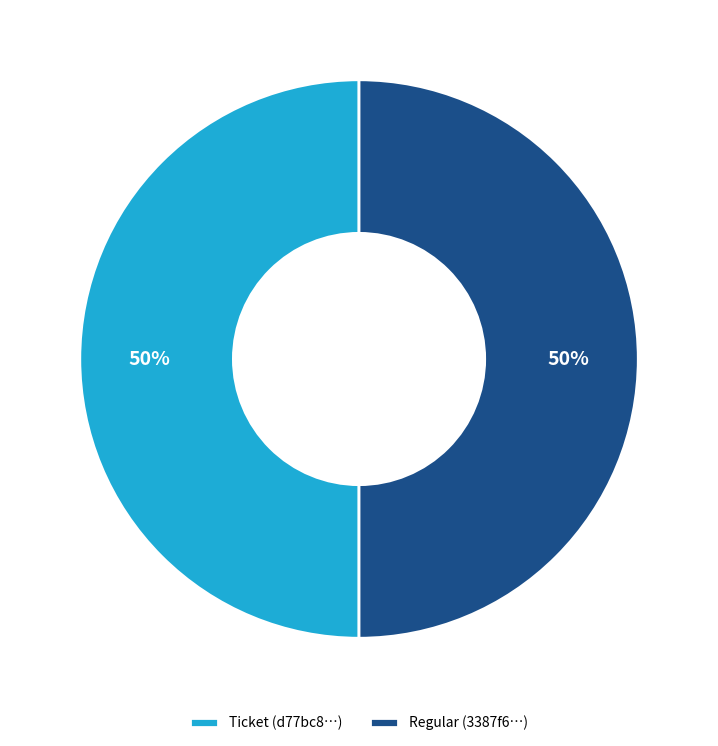

What is the ratio of the value at Ticket (d77bc8…) to the value at Regular (3387f6…)?

1.0